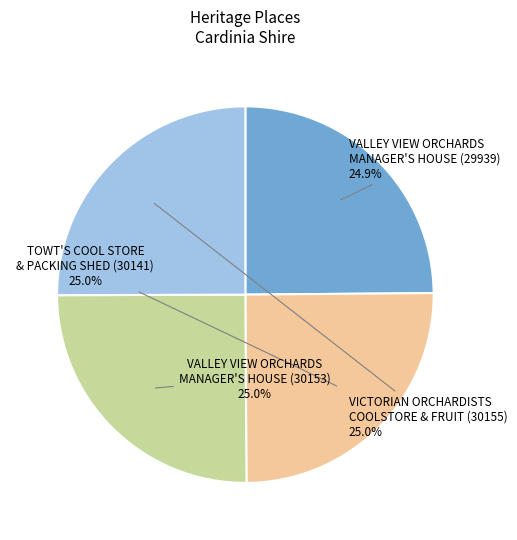

What is the ratio of the value at VICTORIAN ORCHARDISTS COOLSTORE & FRUIT (30155) to the value at VALLEY VIEW ORCHARDS MANAGER'S HOUSE (30153)?

1.0